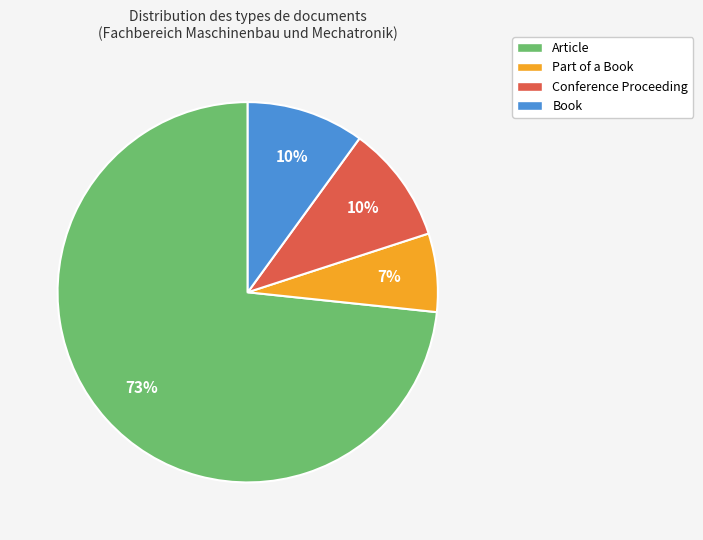

Count the number of slices in the pie.

4